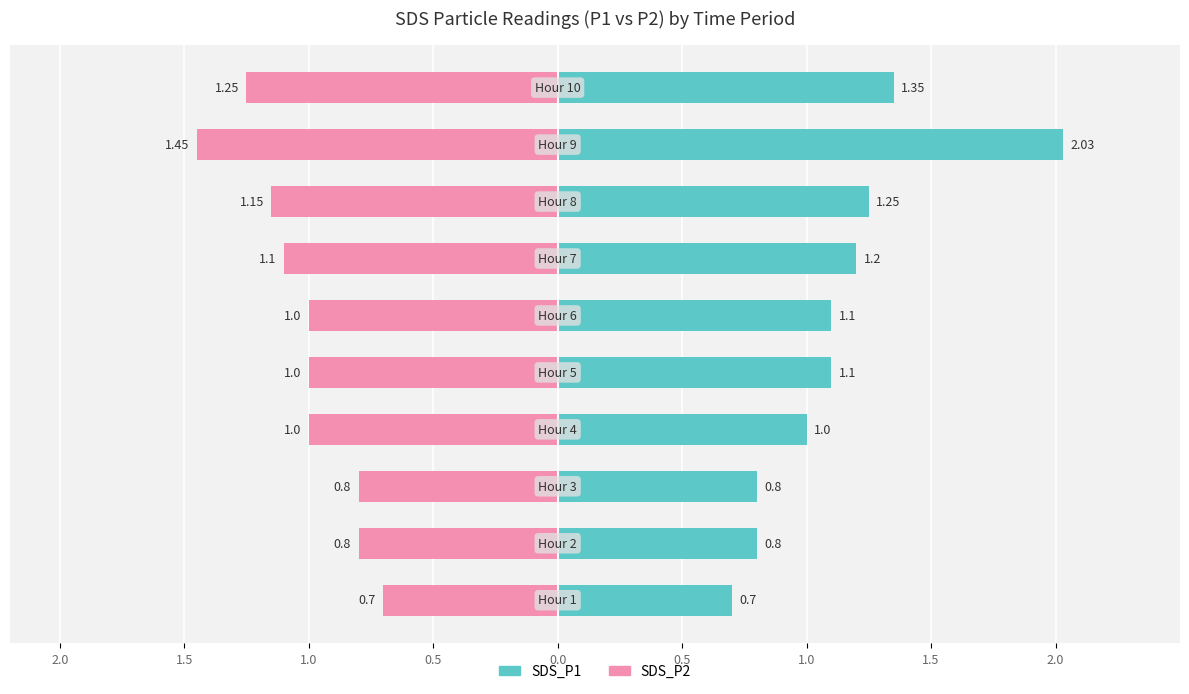

Rank the series at 2.0 from lowest to highest value.

SDS_P2, SDS_P1